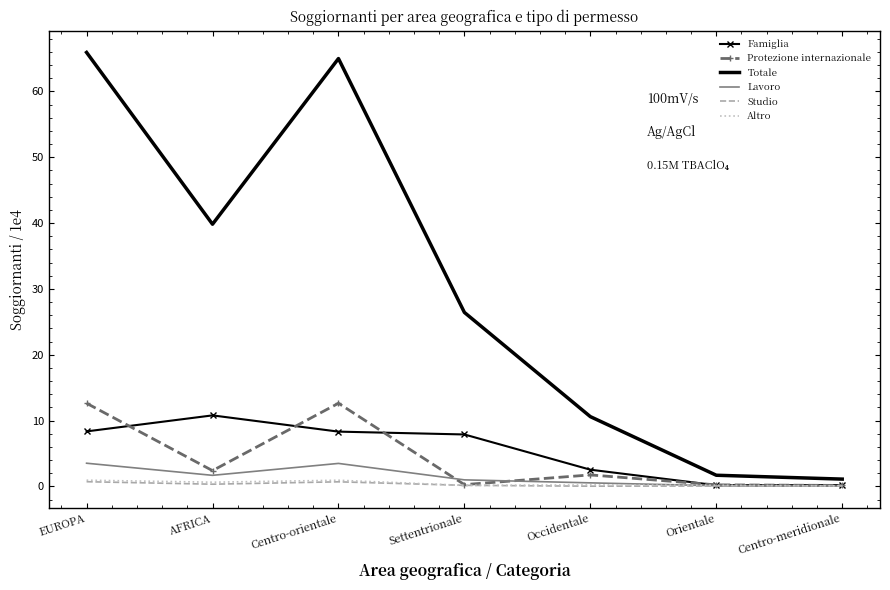

What is the maximum value shown in the chart?

65.9